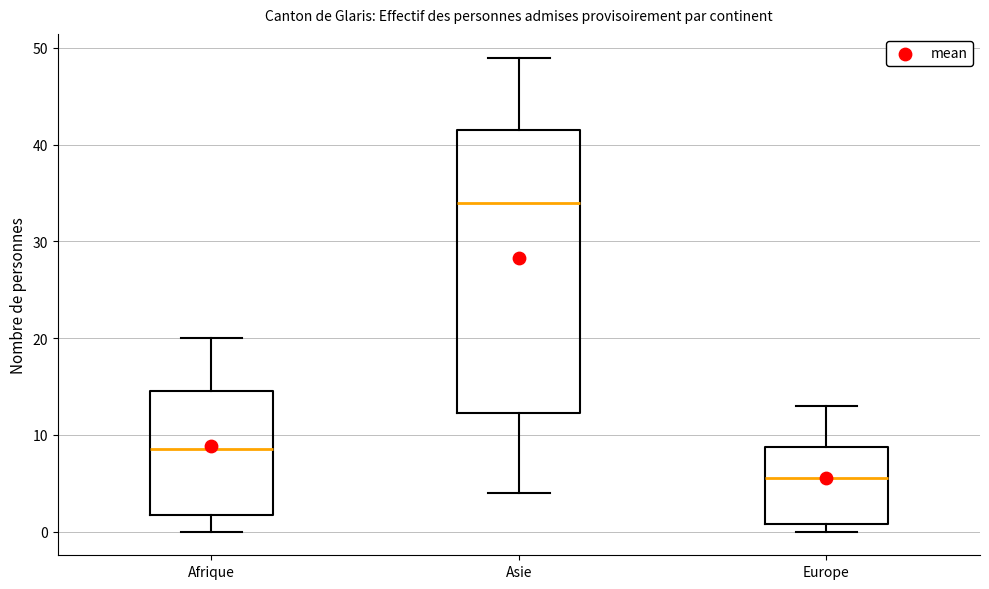

Where does the upper whisker of the box for Europe end on the y-axis? The values are not printed on the chart, so give them approximately, as read against the axis.

13